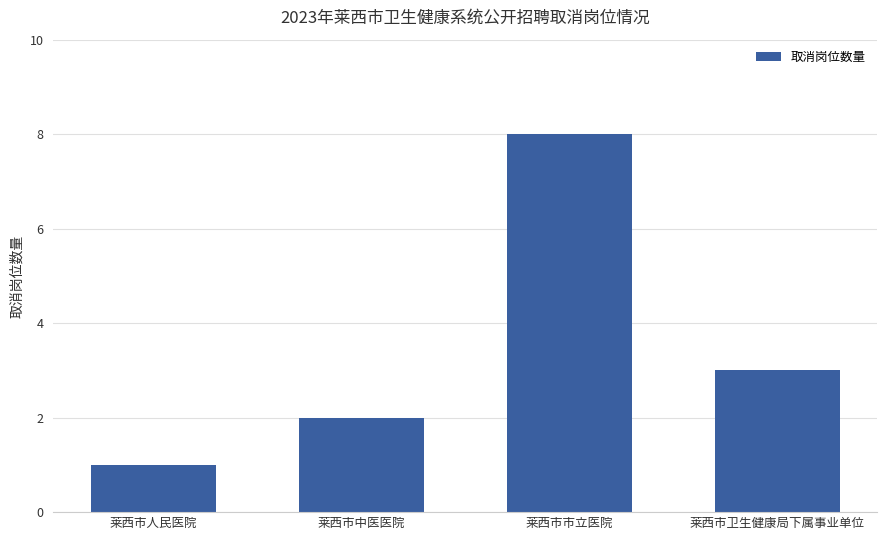

What is the sum of all values?

14